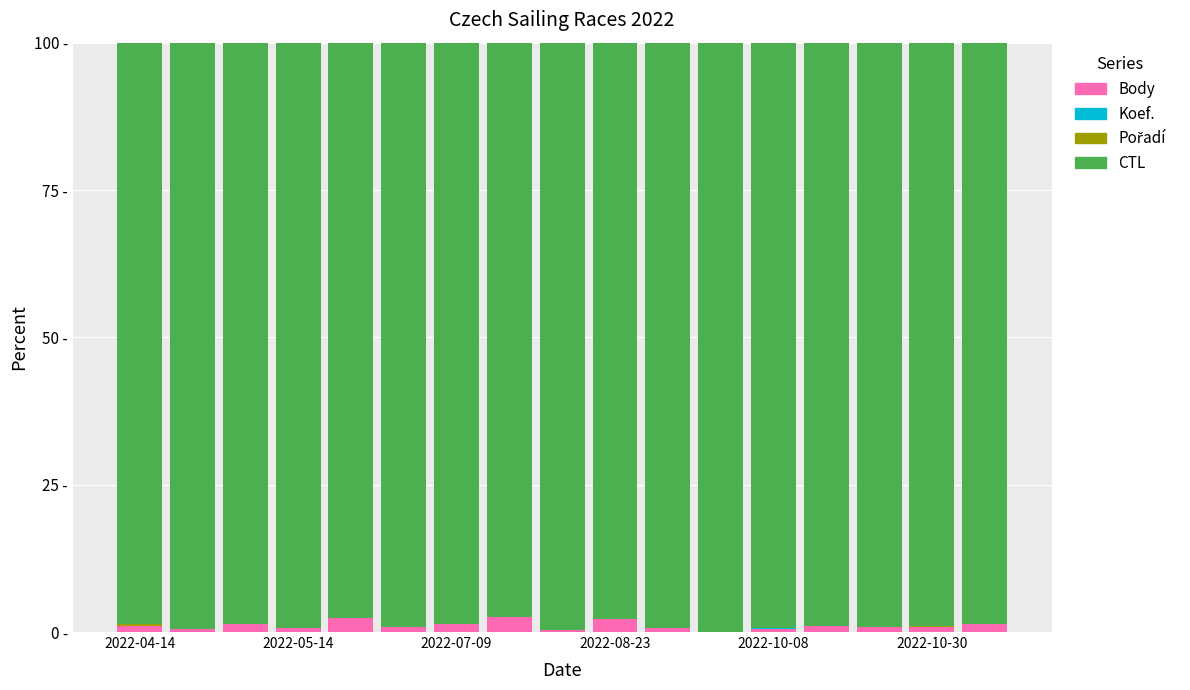

Are the bars horizontal?

No